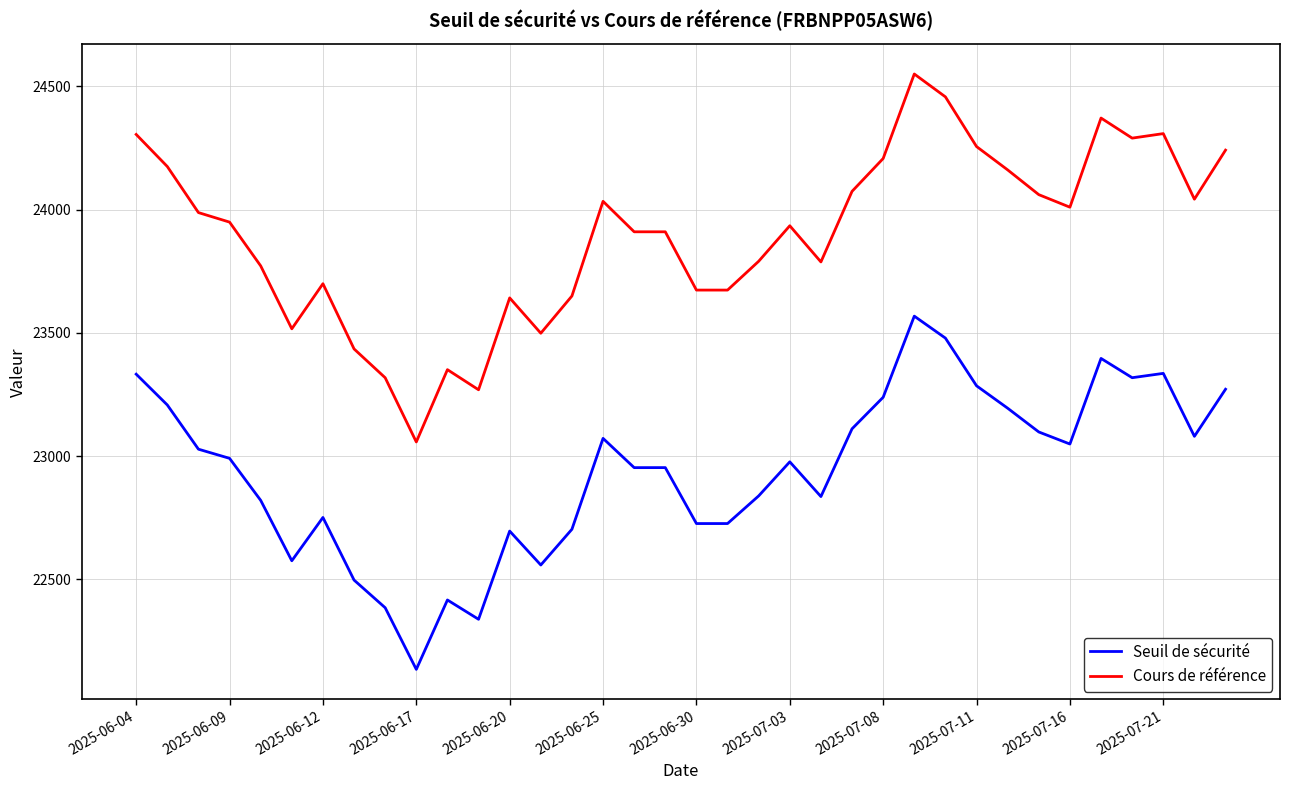

What is the difference between the maximum and minimum values in the Seuil de sécurité series?

1432.5